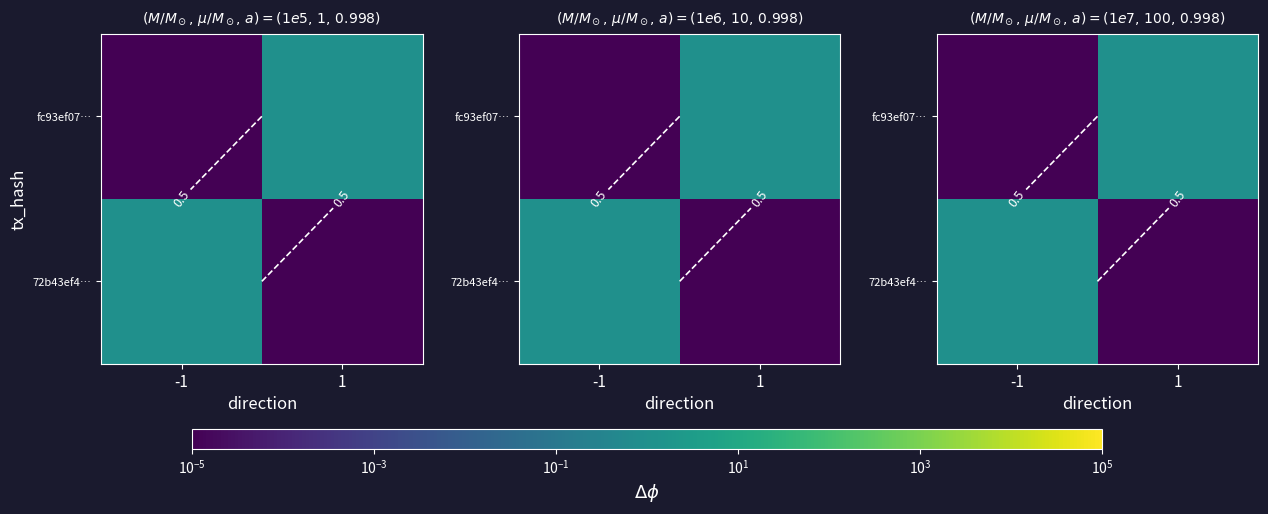

Which category has the lowest value across all series?

1